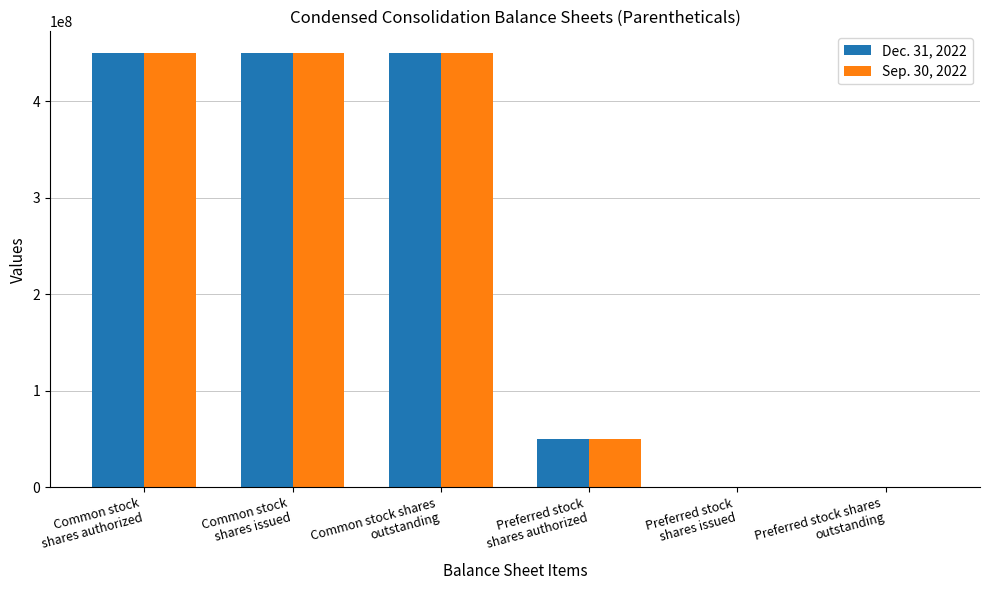

Reading left to right, transcribe all the data shown in this chart.

Dec. 31, 2022: 450000000	449627500	449627500	50000000	0	0
Sep. 30, 2022: 450000000	449627500	449627500	50000000	0	0